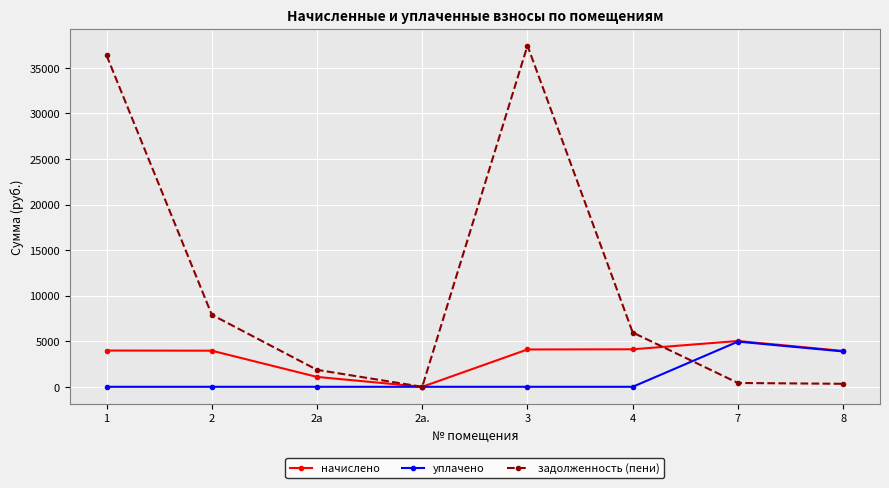

Does the chart display data point markers on the line(s)?

Yes